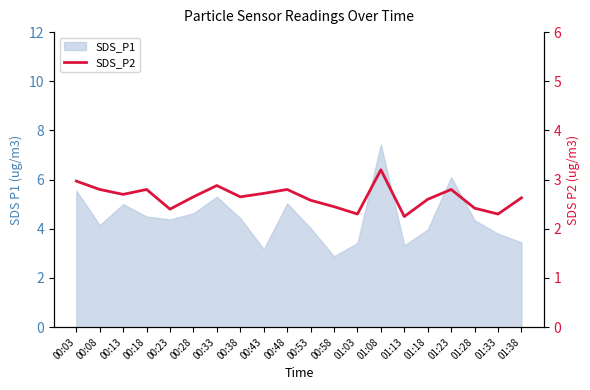

Is this an area chart (filled region under the line)?

No